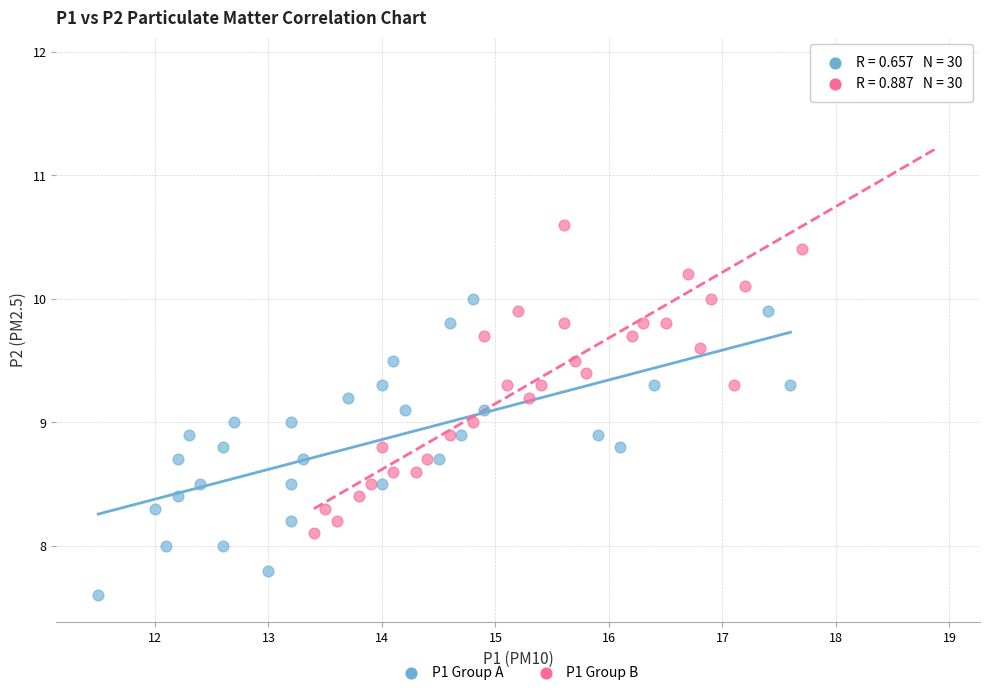

What are all the series names shown in the legend?

P1 Group A, P1 Group B